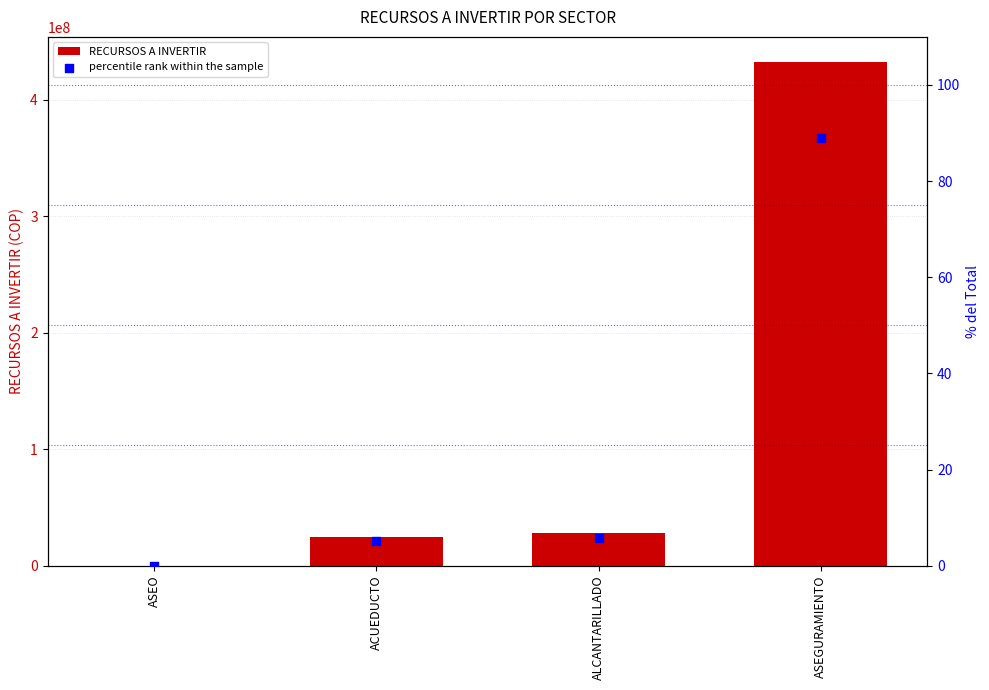

Is the value of percentile rank within the sample at ASEO greater than the value of RECURSOS A INVERTIR at ASEGURAMIENTO?

No